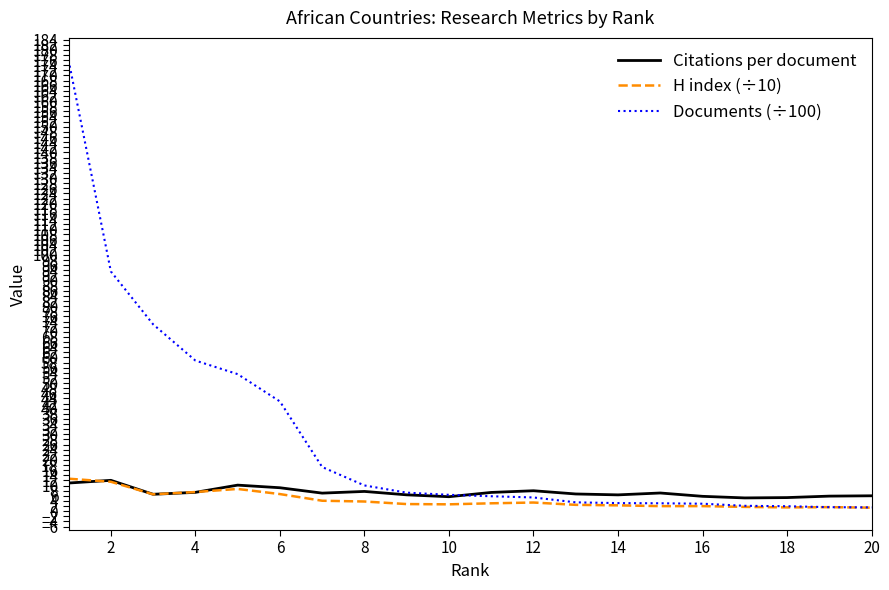

Reading right to left, list all the values displayed in this chart.

Citations per document: 6.0	5.9	5.3	5.2	5.8	7.1	6.4	6.7	8.0	7.3	5.7	6.4	7.7	7.1	9.2	10.2	7.4	6.6	12.1	11.0
H index (÷10): 1.4	1.6	1.5	1.7	2.0	2.0	2.3	2.5	3.4	3.1	2.7	2.8	3.8	4.1	6.7	8.7	7.5	6.6	11.5	12.7
Documents (÷100): 1.5	1.6	2.0	2.1	2.9	3.1	3.2	3.5	5.4	5.8	6.4	7.2	10.1	17.2	42.8	53.5	58.8	72.9	93.6	175.9